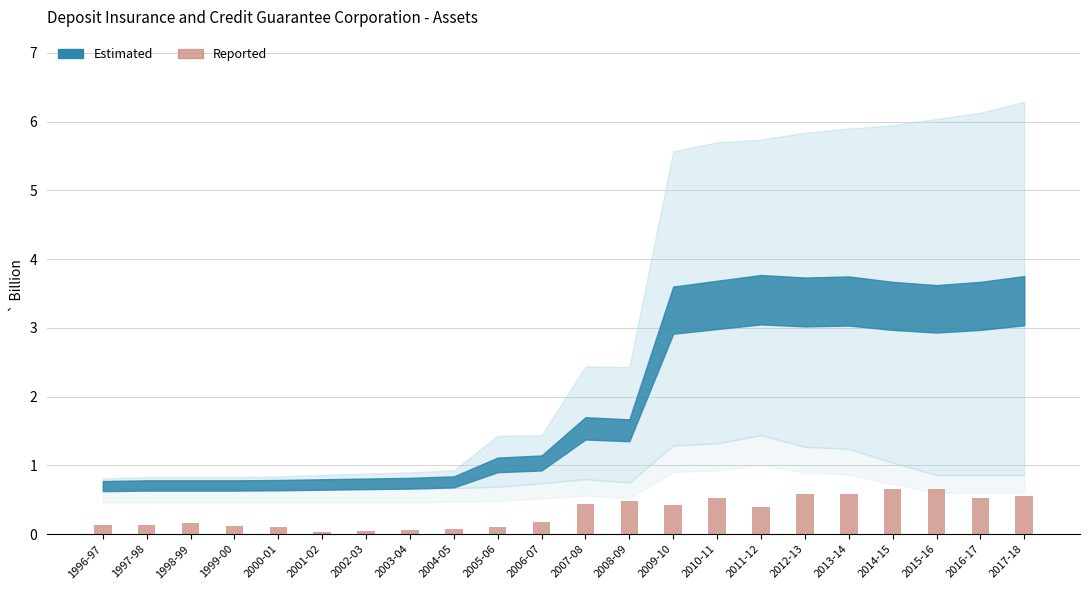

What is the label of the 18th bar from the right?

2000-01